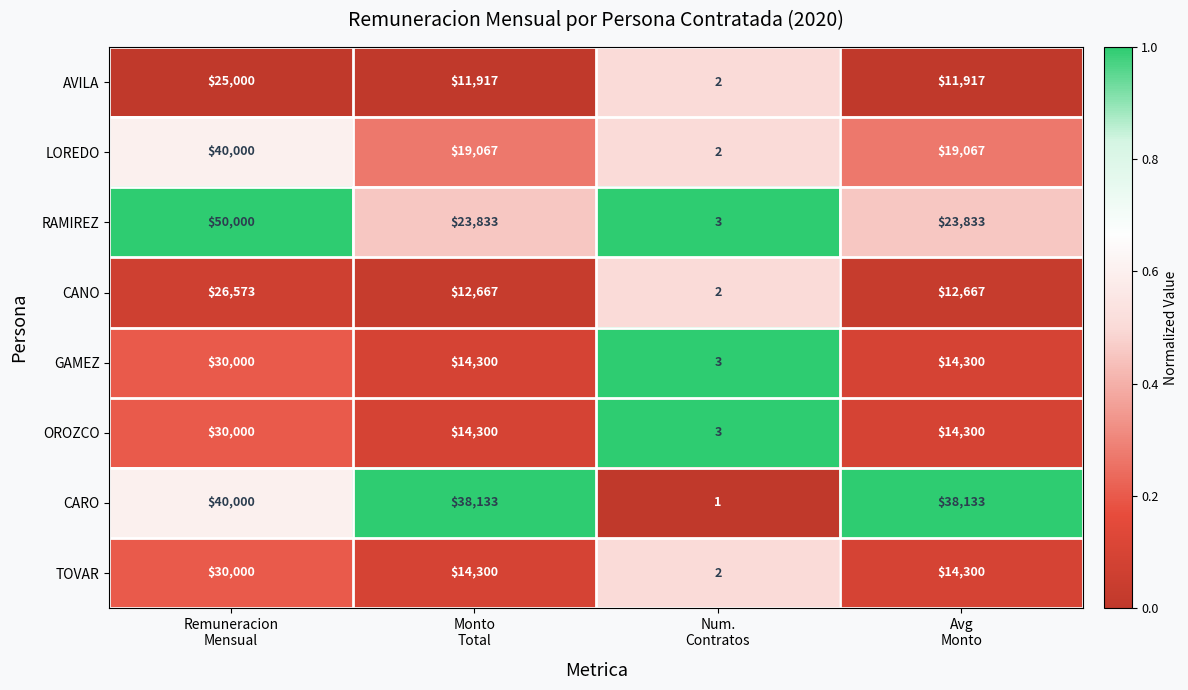

What is the difference between the maximum and minimum values in the LOREDO series?

39998